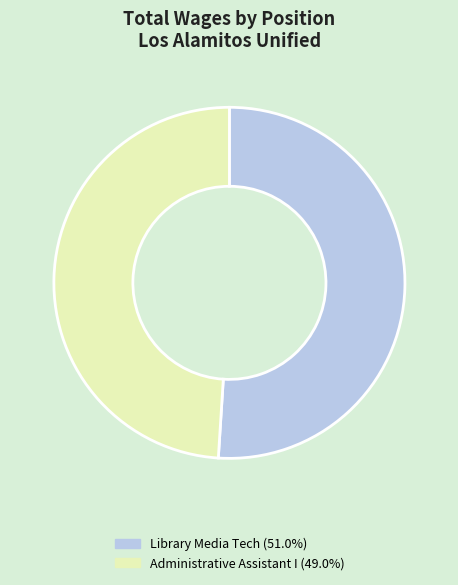

Which category has the smallest portion of the pie?

Administrative Assistant I